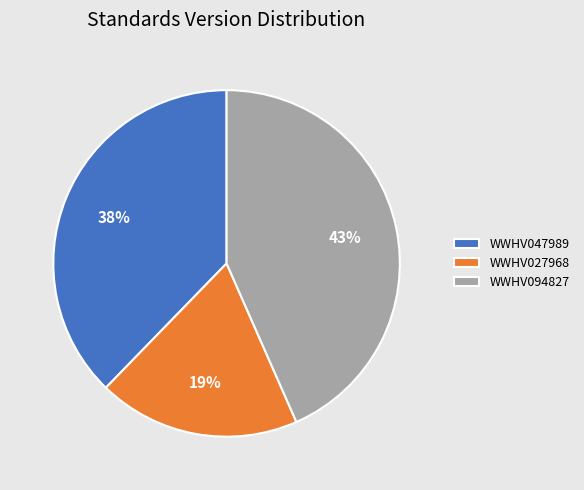

What percentage is the WWHV094827 slice, to the nearest percent?

43%